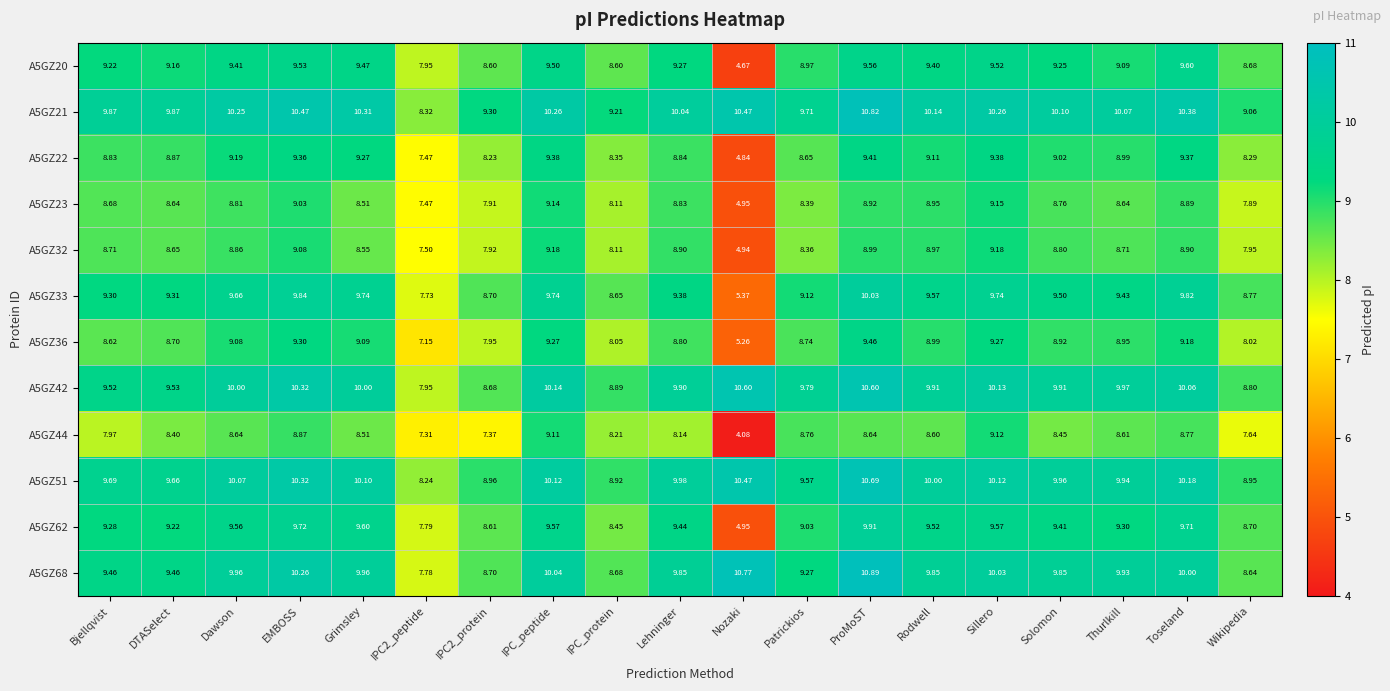

At which category is the sum across all series the highest?

ProMoST